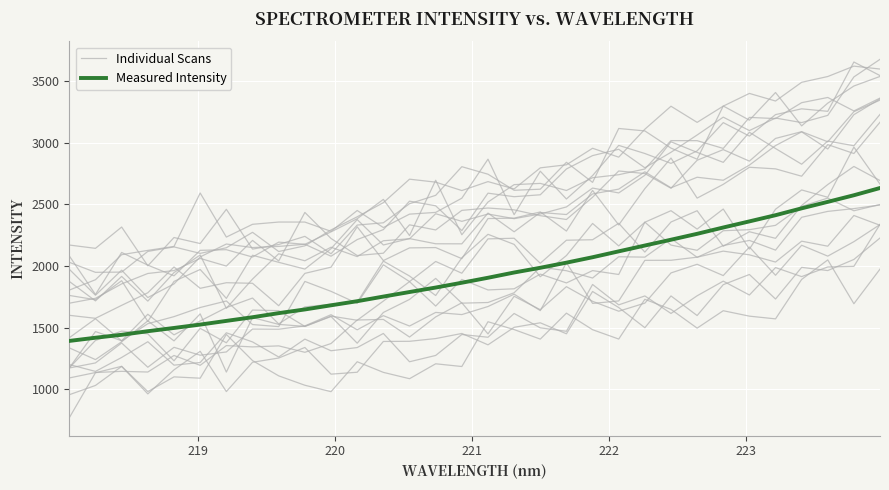

What is the total value across all series at 221?

2857.1